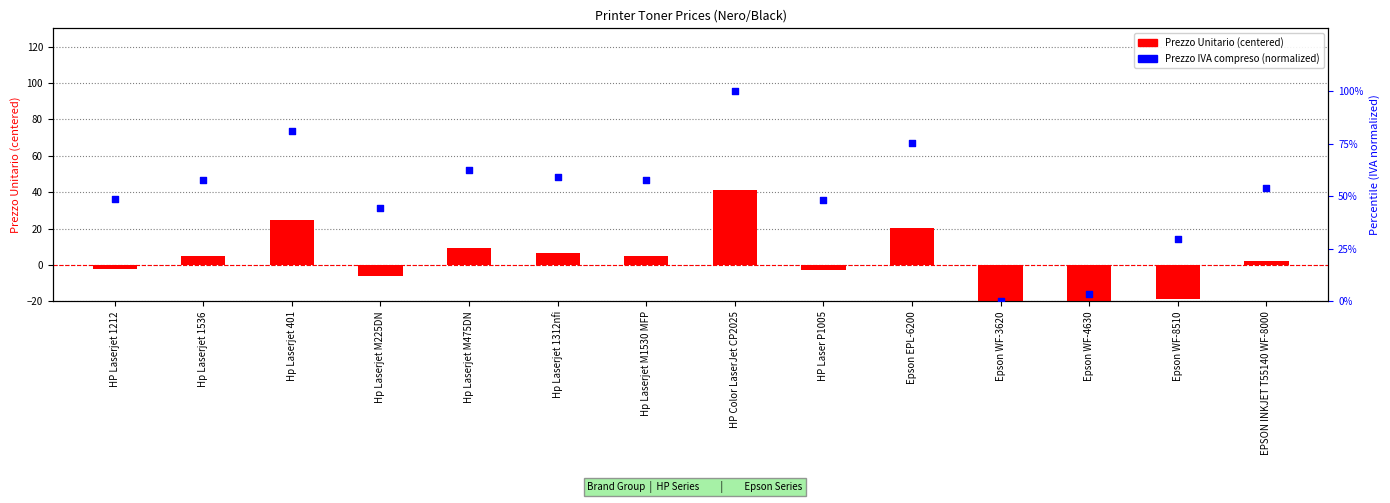

Which series contains the lowest Y value?

Prezzo Unitario (centered)